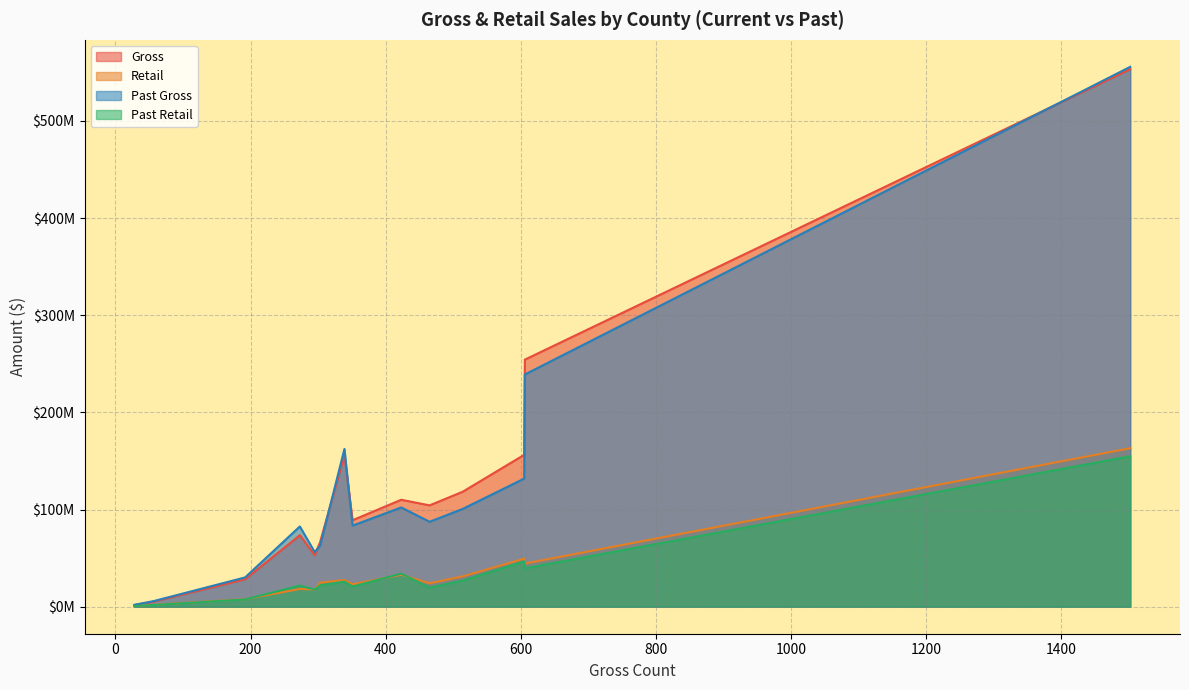

List the labels in order of Gross value, smallest first.

Essex, Grand Isle, Orange, Caledonia, Lamoille, Orleans, Addison, Windham, Bennington, Windsor, Franklin, Rutland, Washington, Chittenden